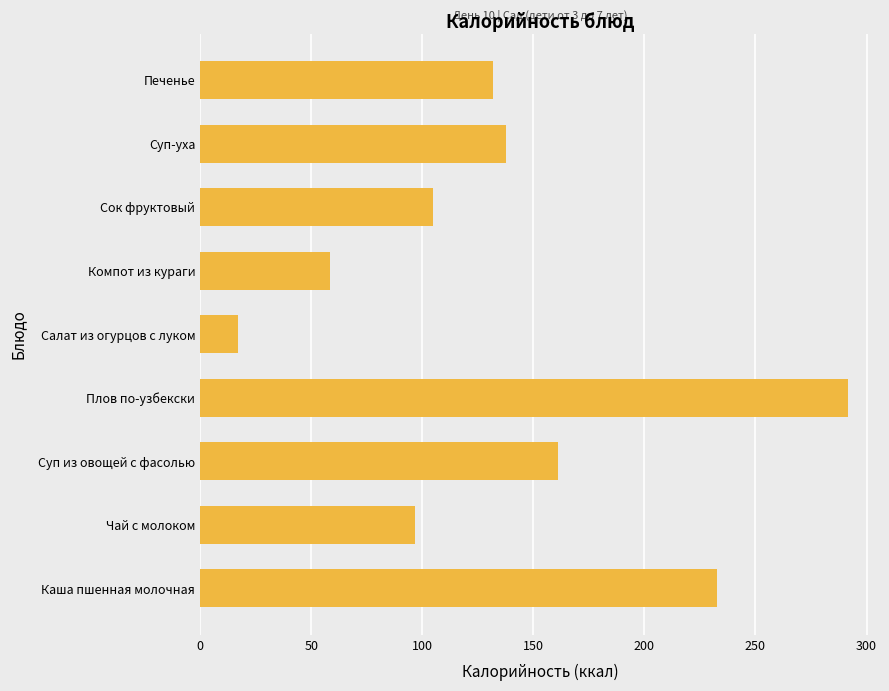

At which category does the chart reach its minimum across all series?

Салат из огурцов с луком